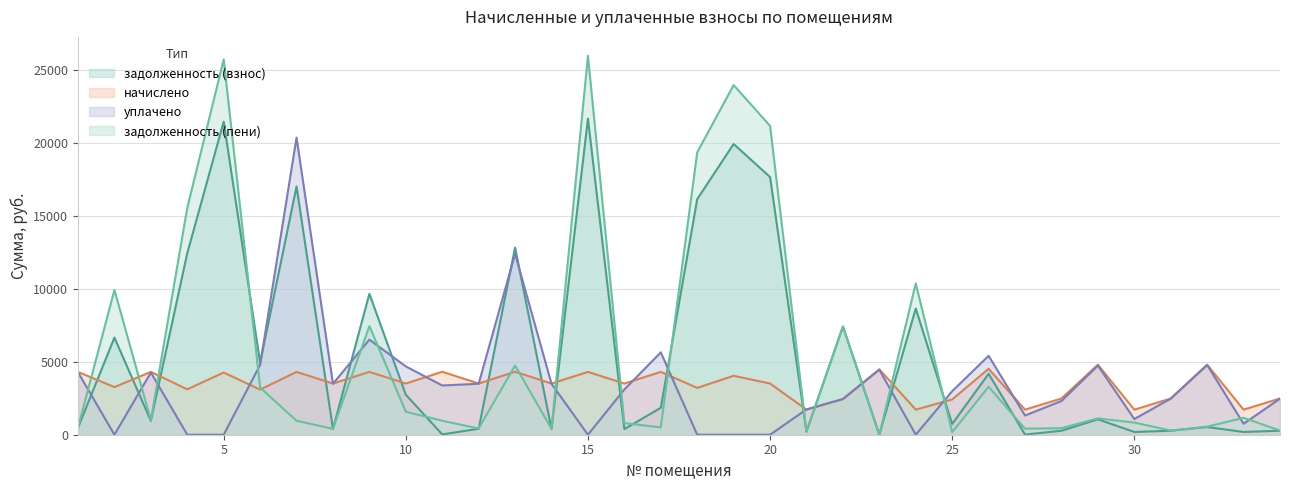

Between 22 and 31, which series saw the biggest shift?

задолженность (взнос)